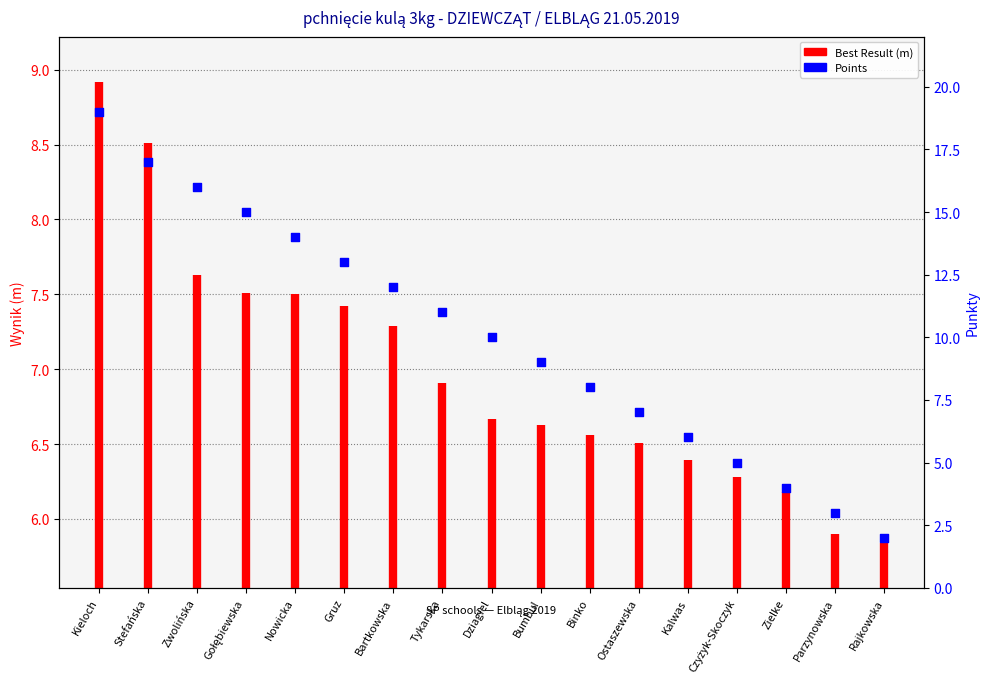

Between Gołębiewska and Parzynowska, which is larger?

Gołębiewska